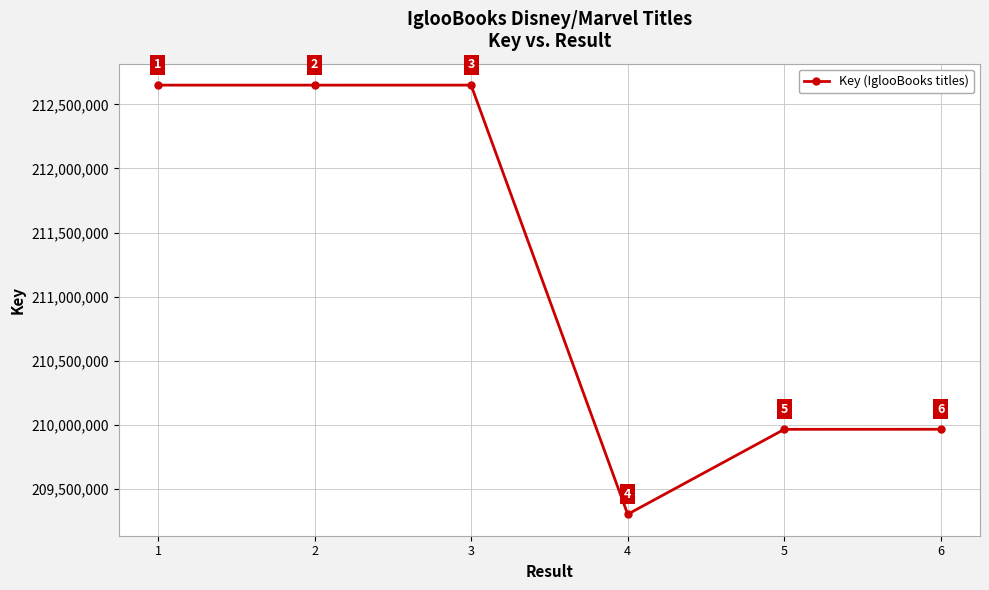

What is the average value?

211196566